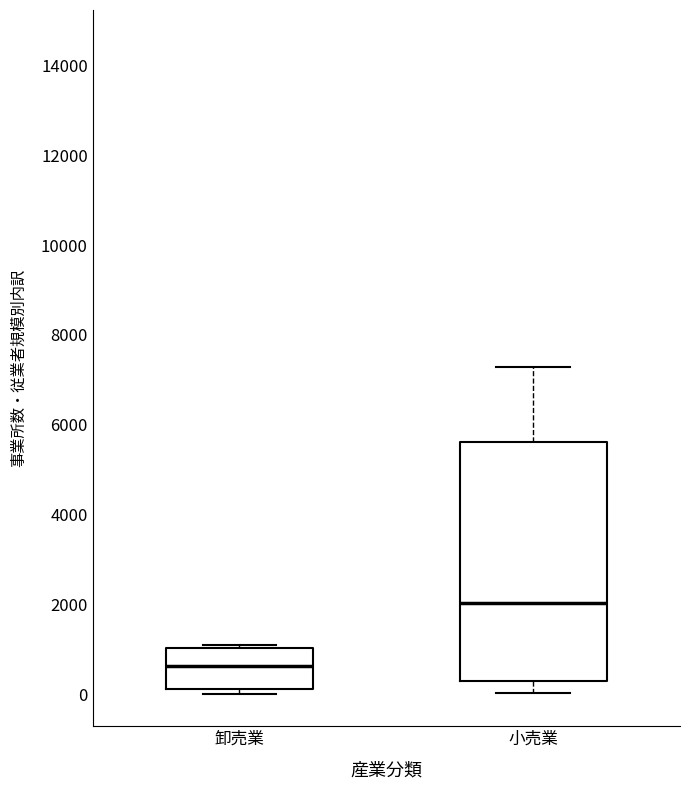

Reading left to right, read every box against the y-axis: the position of its median line, the range the box covers, and the ends of its whiskers. The values are not printed on the chart, so give them approximately, as read against the axis.

卸売業: median 600, box 200 to 1000, whiskers 0 to 1000
小売業: median 2000, box 200 to 5600, whiskers 0 to 7200